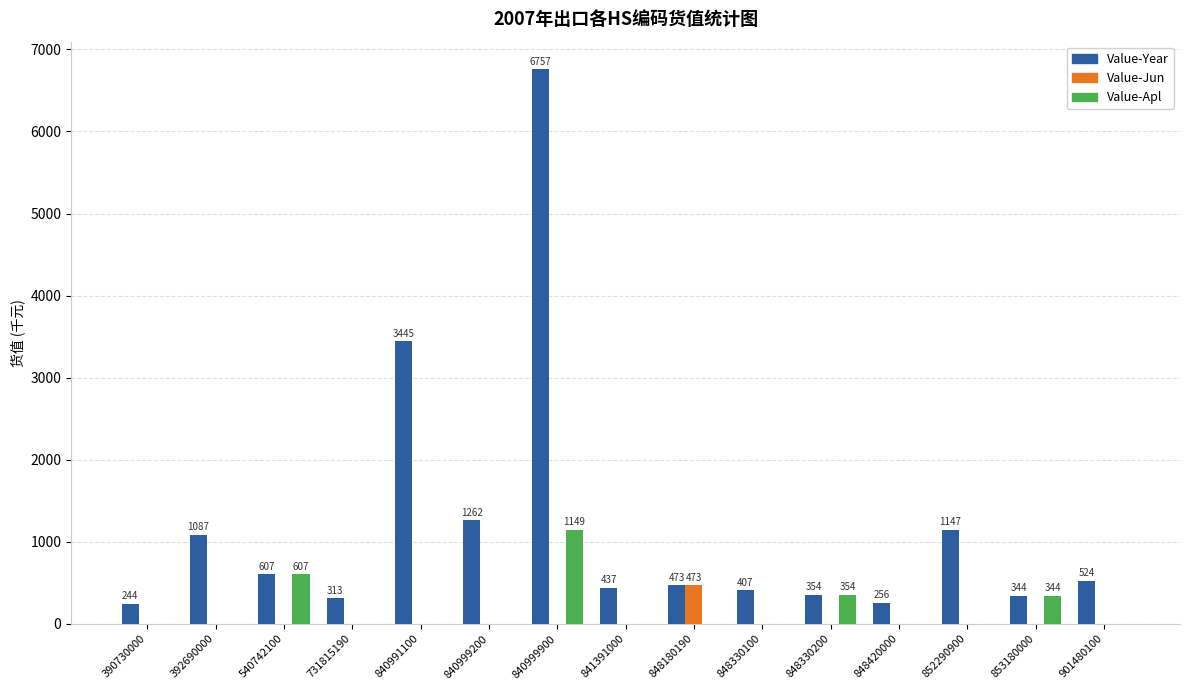

Which series changed the most between 540742100 and 841391000?

Value-Apl